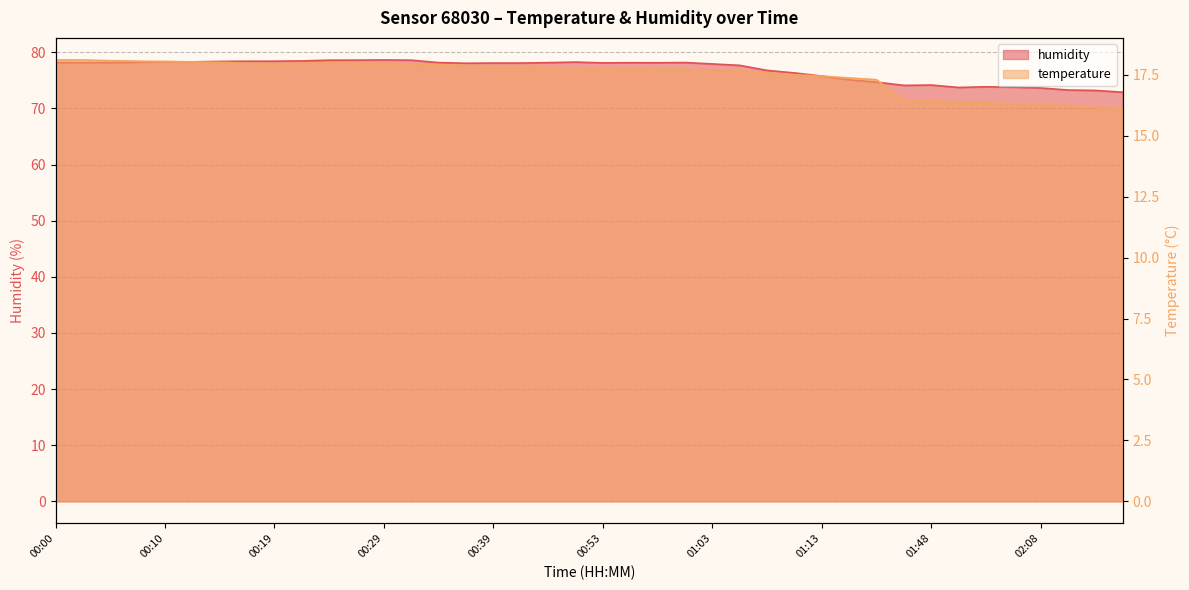

What is the label of the 16th point from the right?

01:03